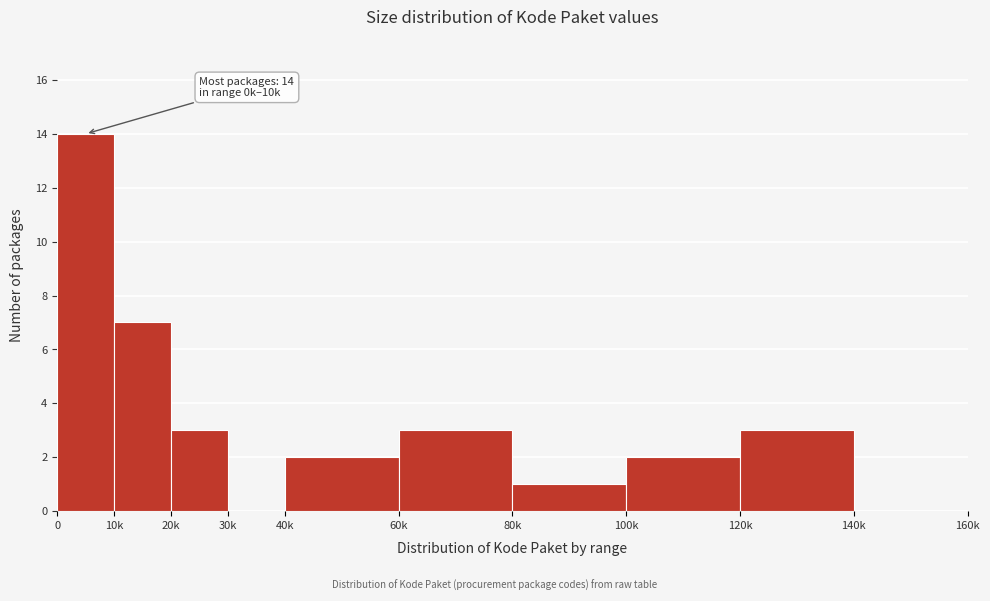

Reading left to right, list all the values displayed in this chart.

0=14	10k=7	20k=3	30k=0	40k=2	60k=3	80k=1	100k=2	120k=3	140k=0